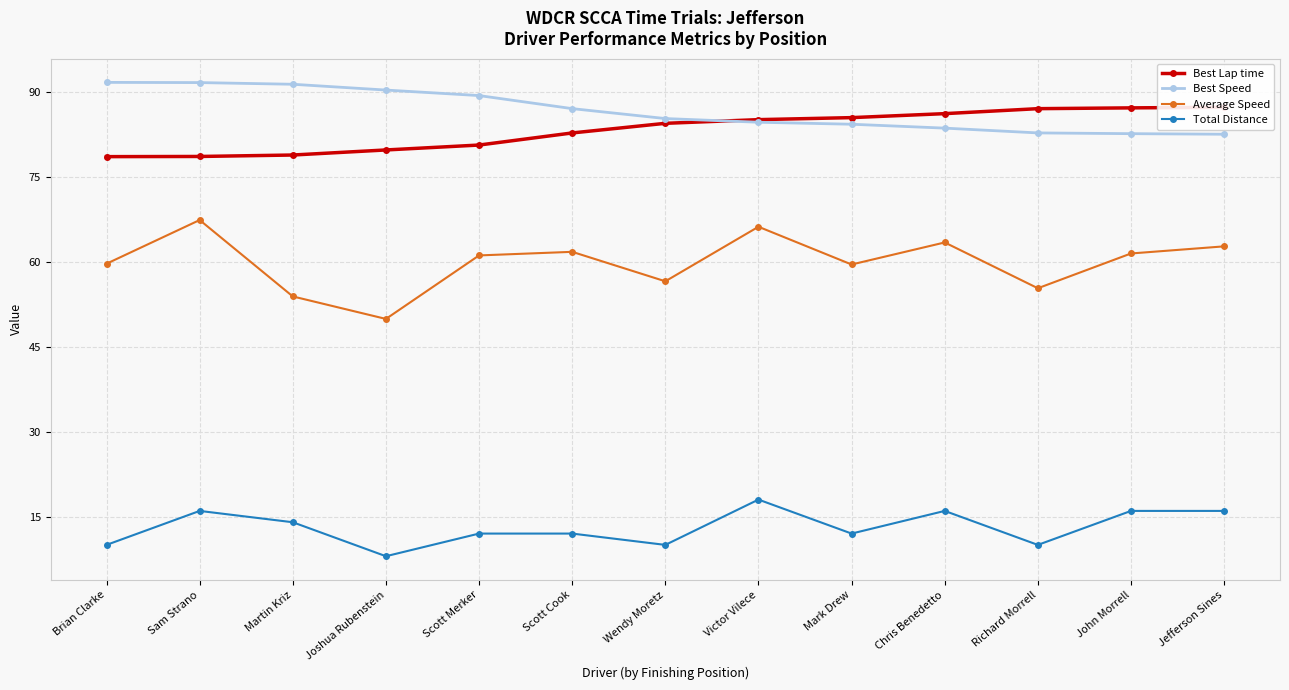

At how many categories does at least one series exceed 27?

13